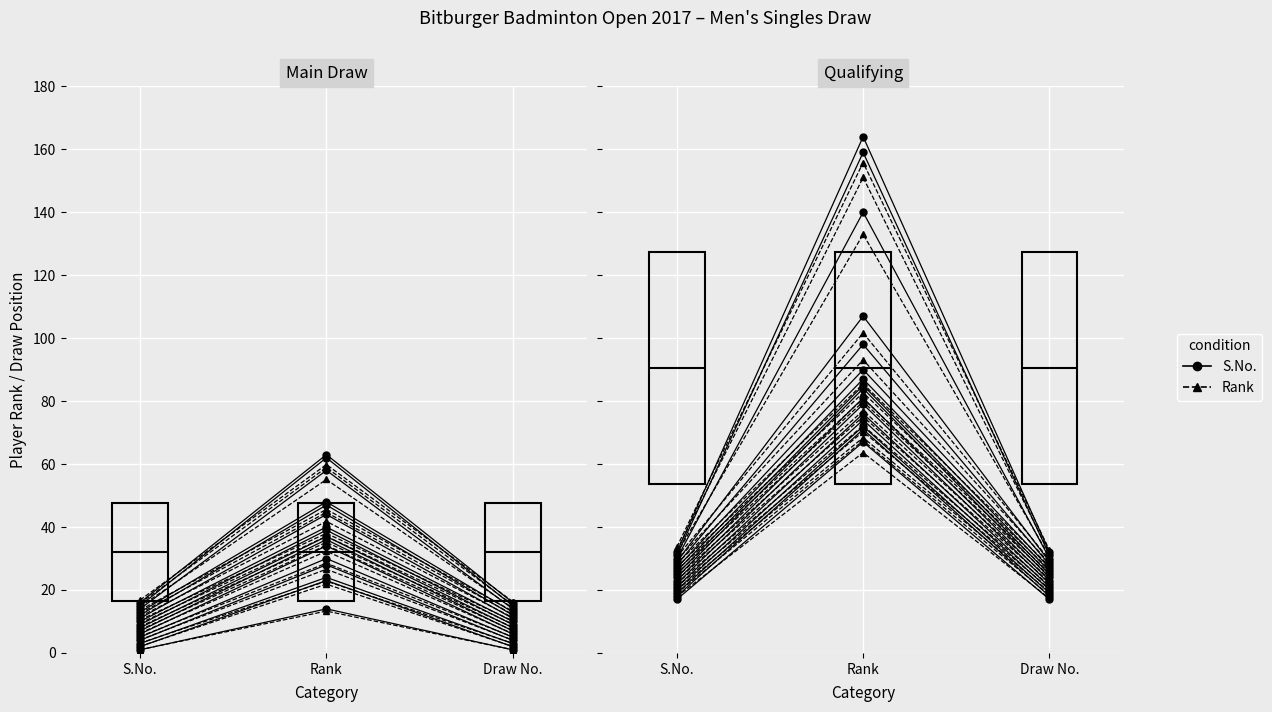

Is this an area chart (filled region under the line)?

No